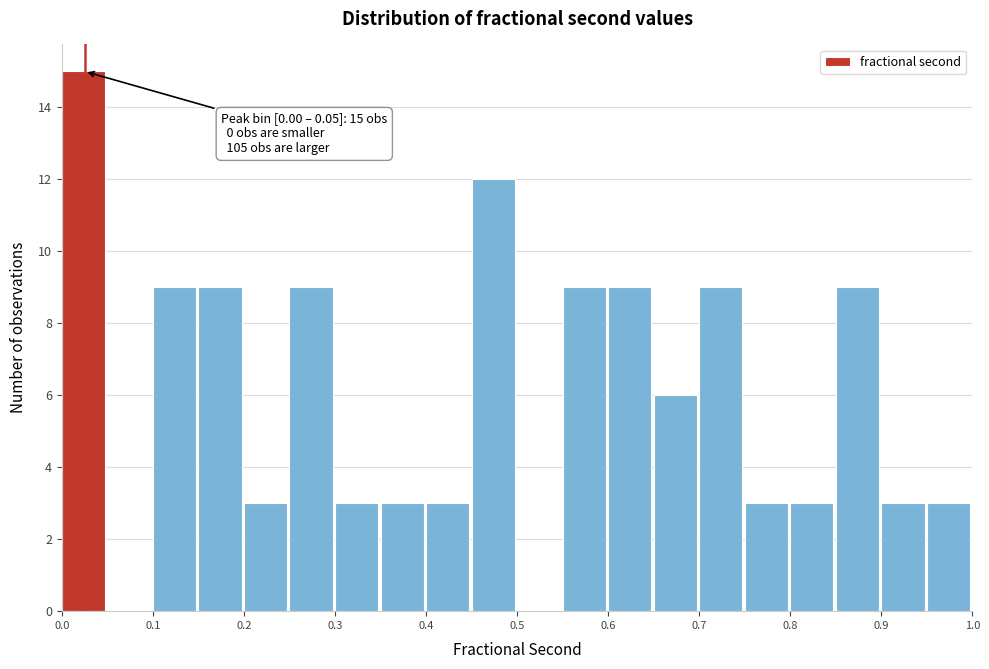

Over which range of the x-axis is the bar tallest?

0.00 to 0.05